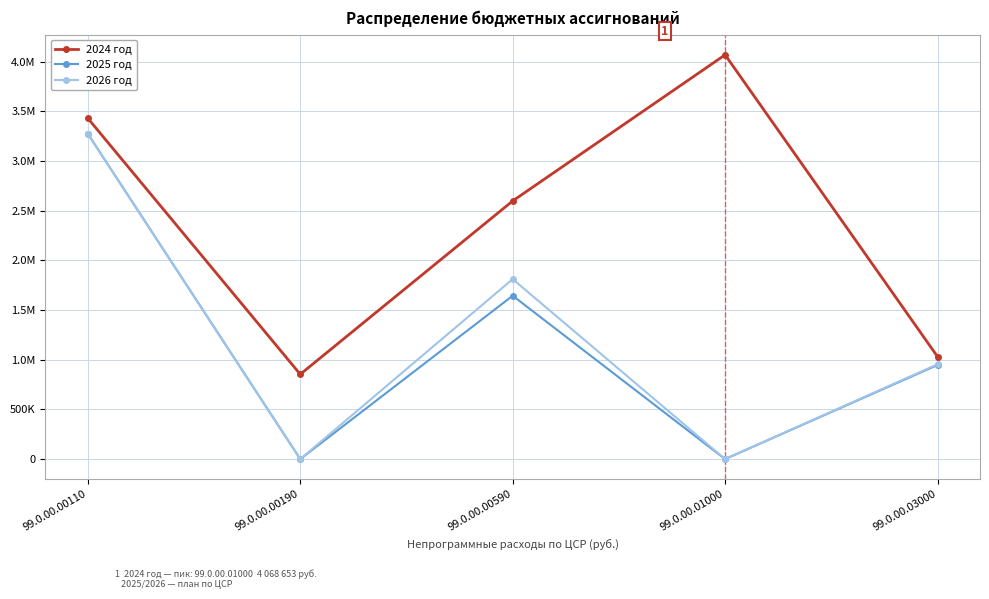

The value of 2026 год at 99.0.00.00190 is 0.0. True or false?

True